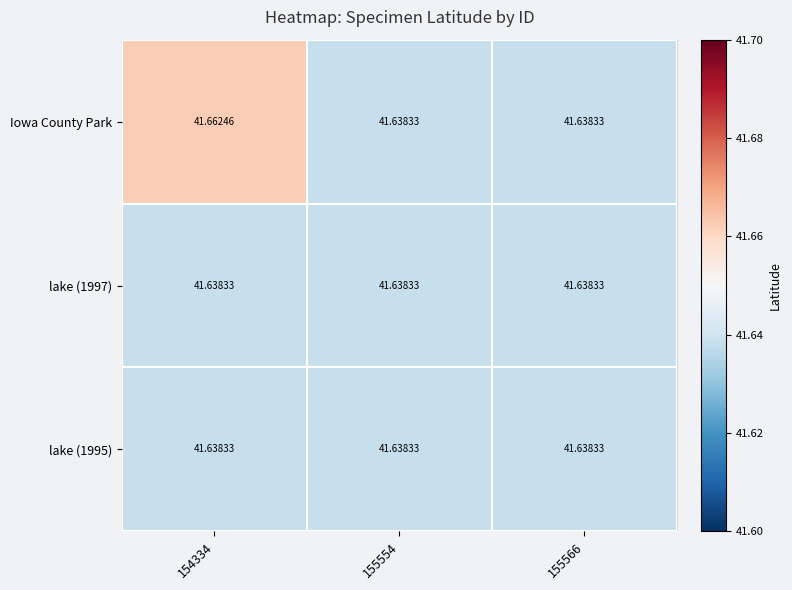

Which series has the widest spread of values?

Iowa County Park